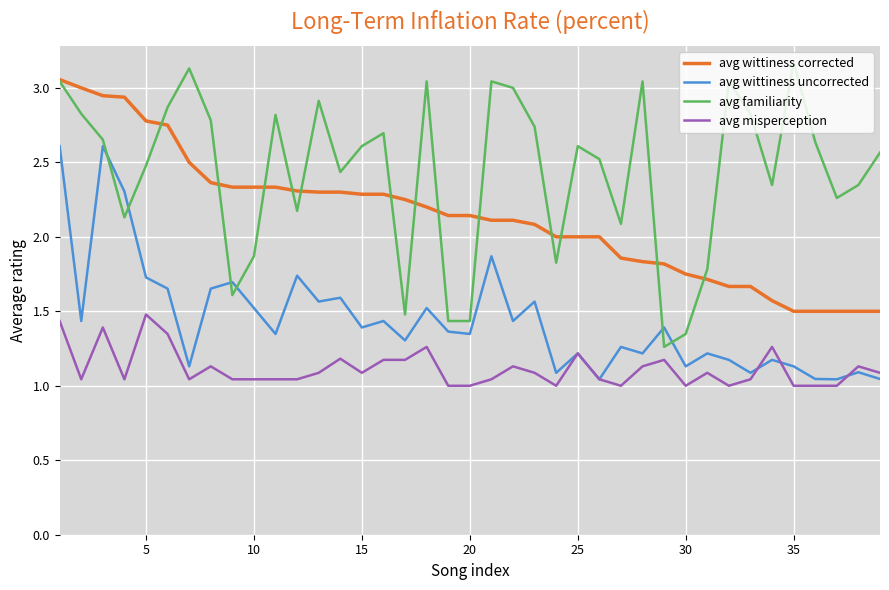

What is the maximum value for avg misperception?

1.5